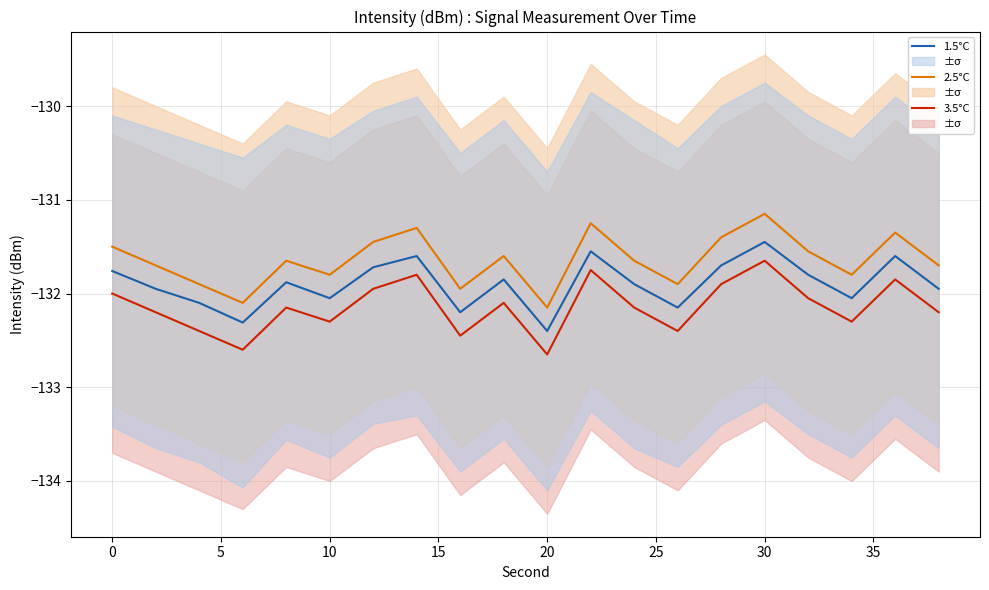

What are all the series names shown in the legend?

3.5°C, 2.5°C, 1.5°C